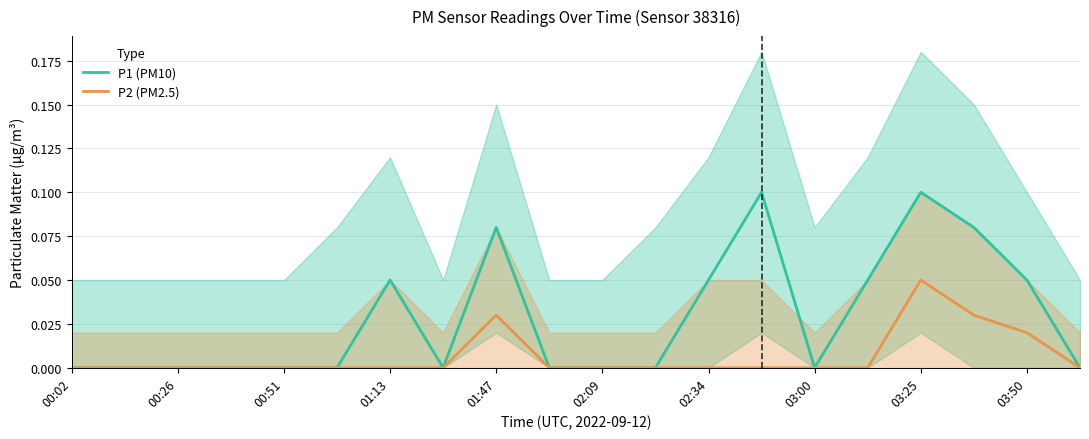

Is it true that P1 (PM10) equals 0.1 at 17?

False